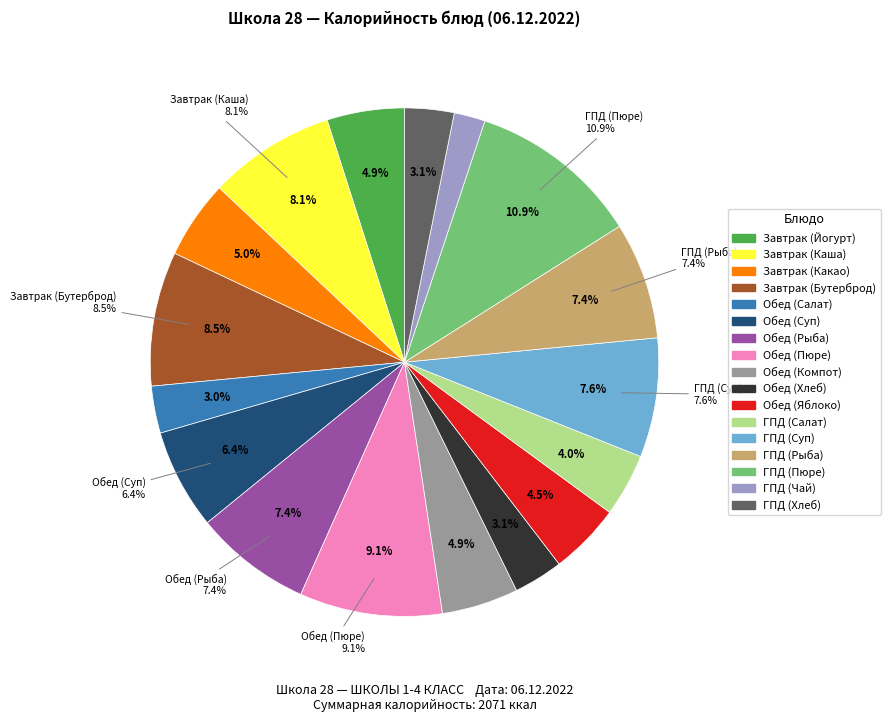

To the nearest percent, what percentage of the pie is Завтрак (Какао)?

5%